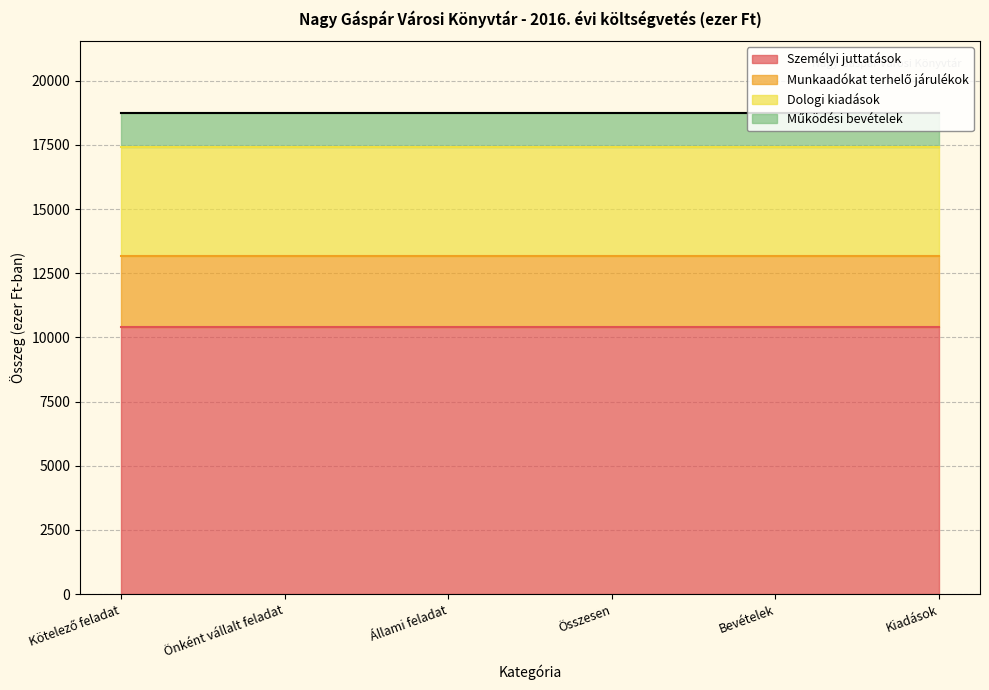

True or false: Személyi juttatások and Munkaadókat terhelő járulékok intersect in this chart.

False